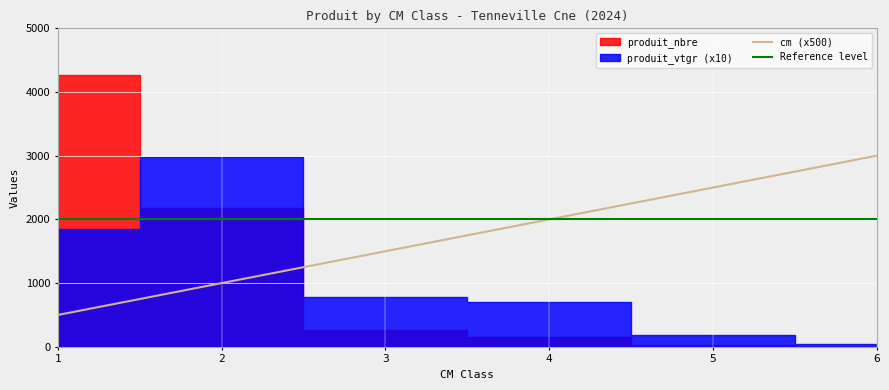

The value of cm at 3 is 5.1. True or false?

False